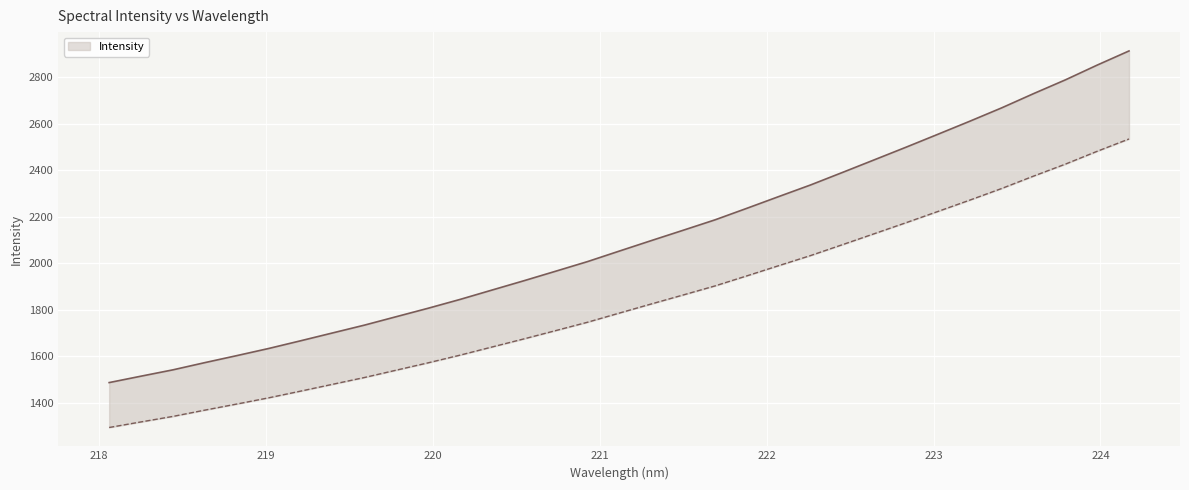

True or false: the data has more than 0 interior local peaks.

False